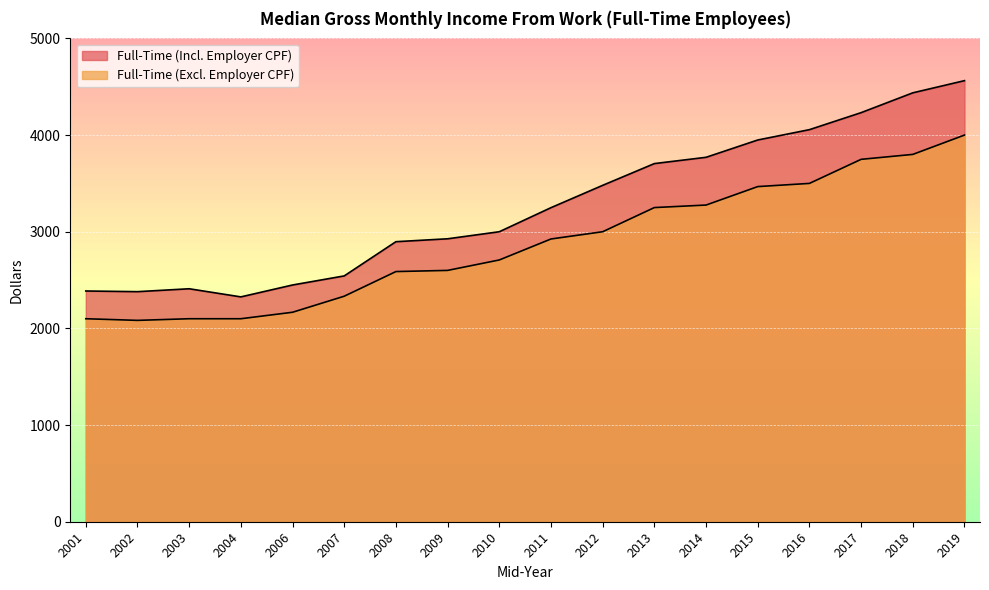

True or false: Full-Time (Excl. Employer CPF) and Full-Time (Incl. Employer CPF) intersect in this chart.

False